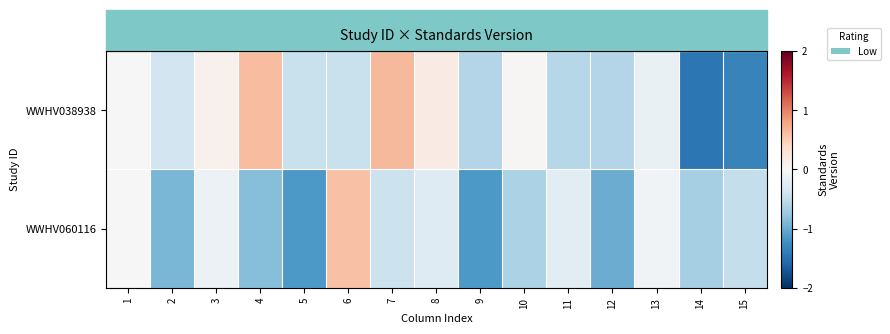

Between 5 and 10, which series saw the biggest shift?

WWHV060116